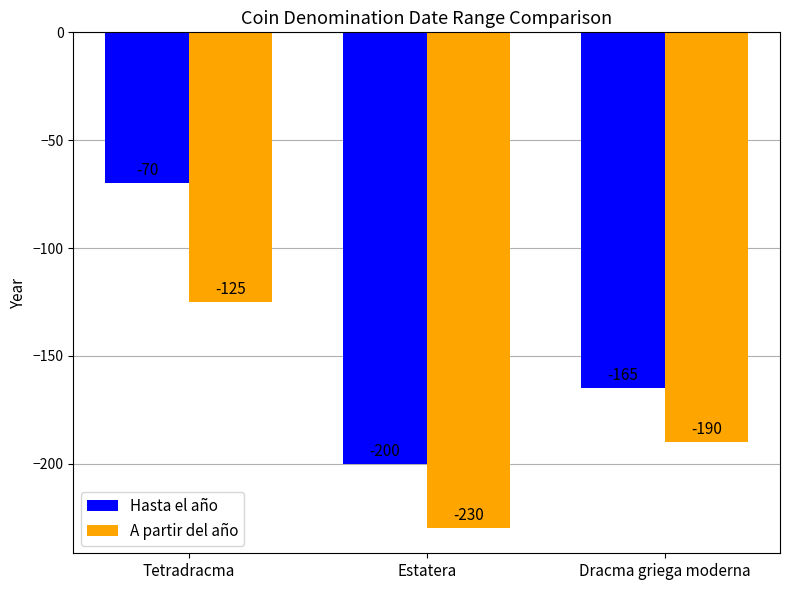

Read the A partir del año value at Estatera.

-230